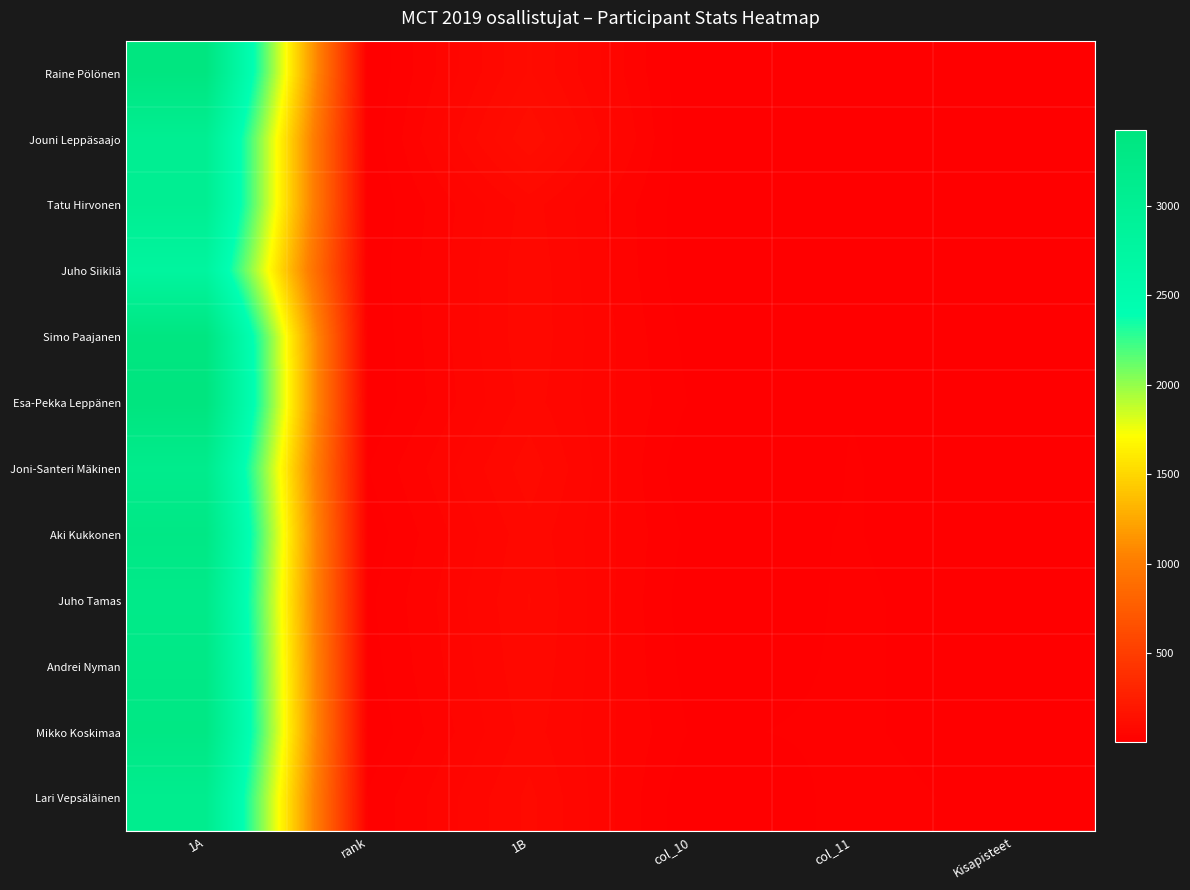

Between Kisapisteet and col_10, which is larger?

col_10